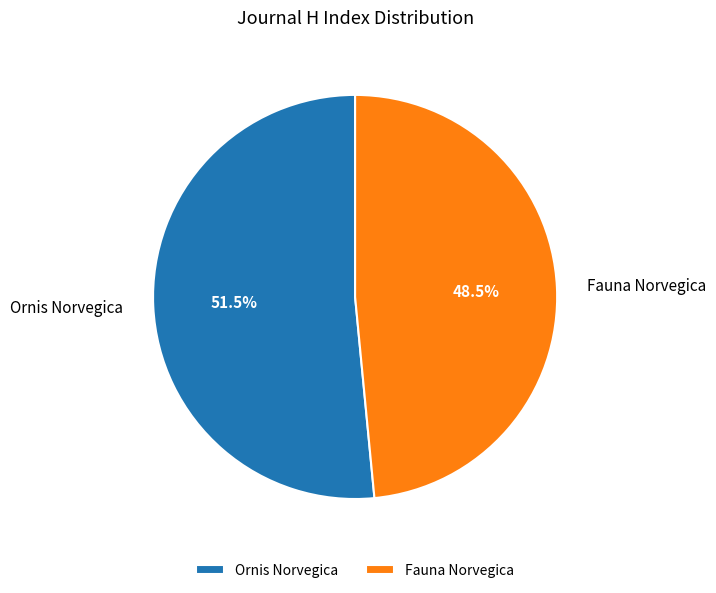

What is the smallest slice in the pie chart?

Fauna Norvegica